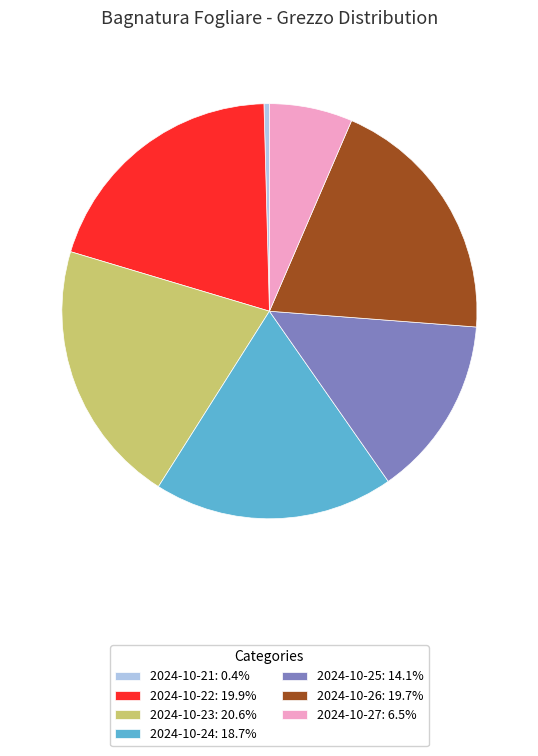

Is there any slice that represents more than half of the pie?

No